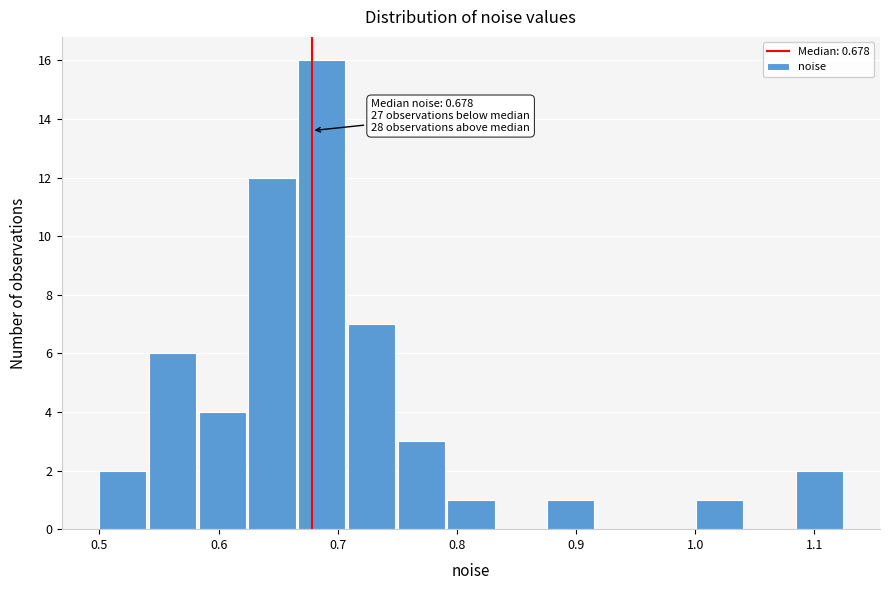

Over which range of the x-axis is the bar tallest?

0.67 to 0.71